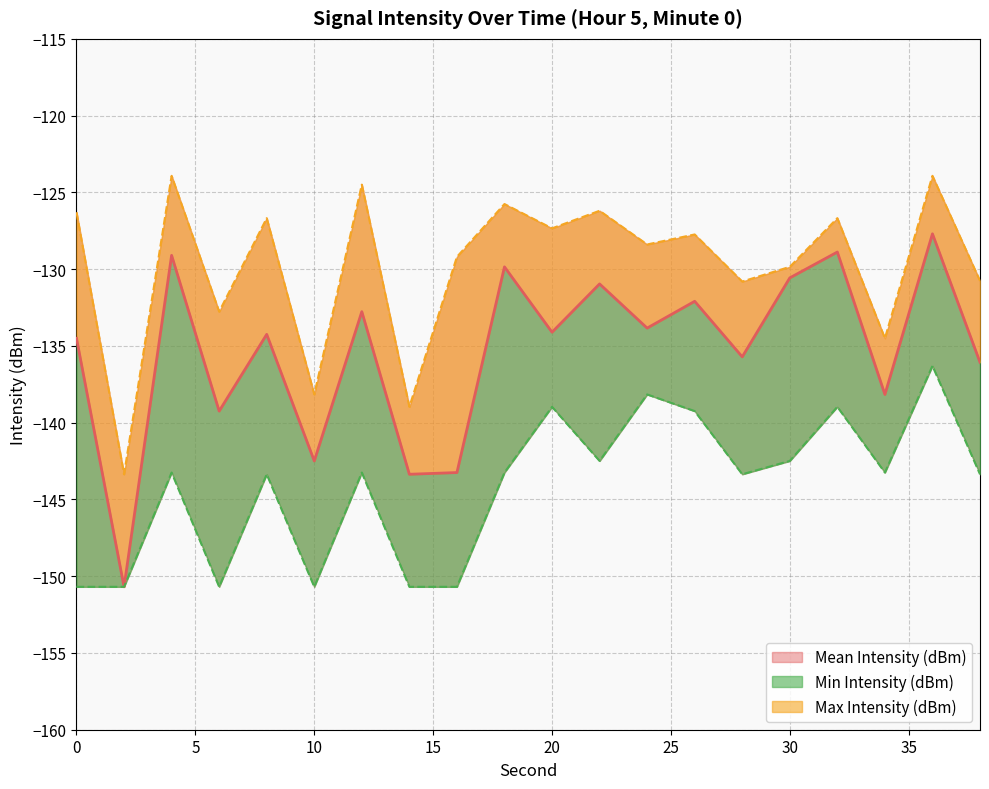

What is the average value of the Mean Intensity (dBm) series?

-135.4